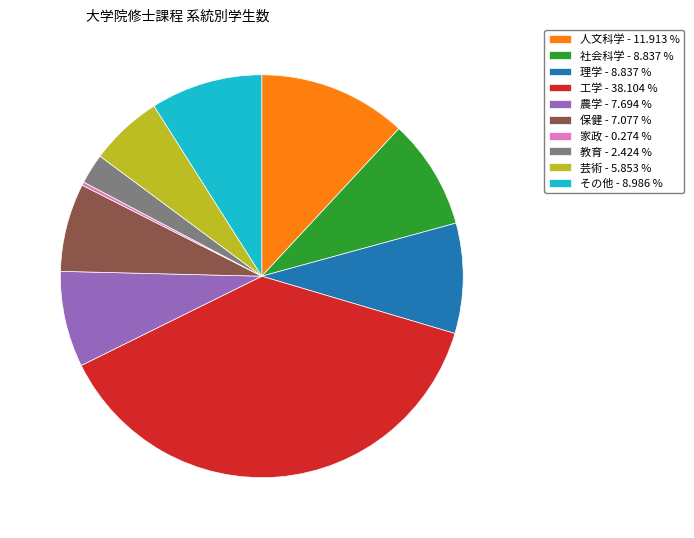

Approximately how many times larger is the value at 芸術 - 5.853 % compared to 教育 - 2.424 %?

2.4